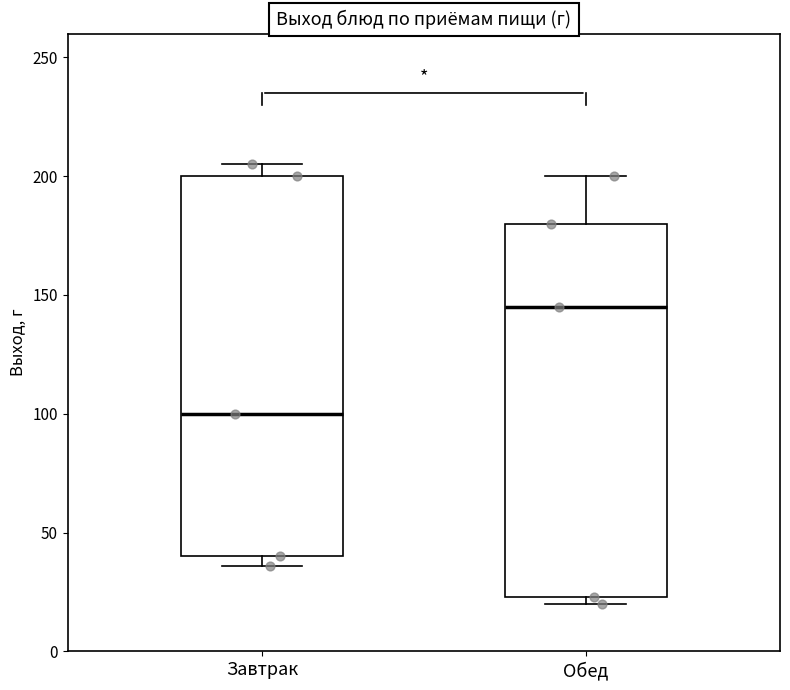

Reading left to right, read every box against the y-axis: the position of its median line, the range the box covers, and the ends of its whiskers. The values are not printed on the chart, so give them approximately, as read against the axis.

Завтрак: median 100, box 40 to 200, whiskers 35 to 205
Обед: median 145, box 25 to 180, whiskers 20 to 200